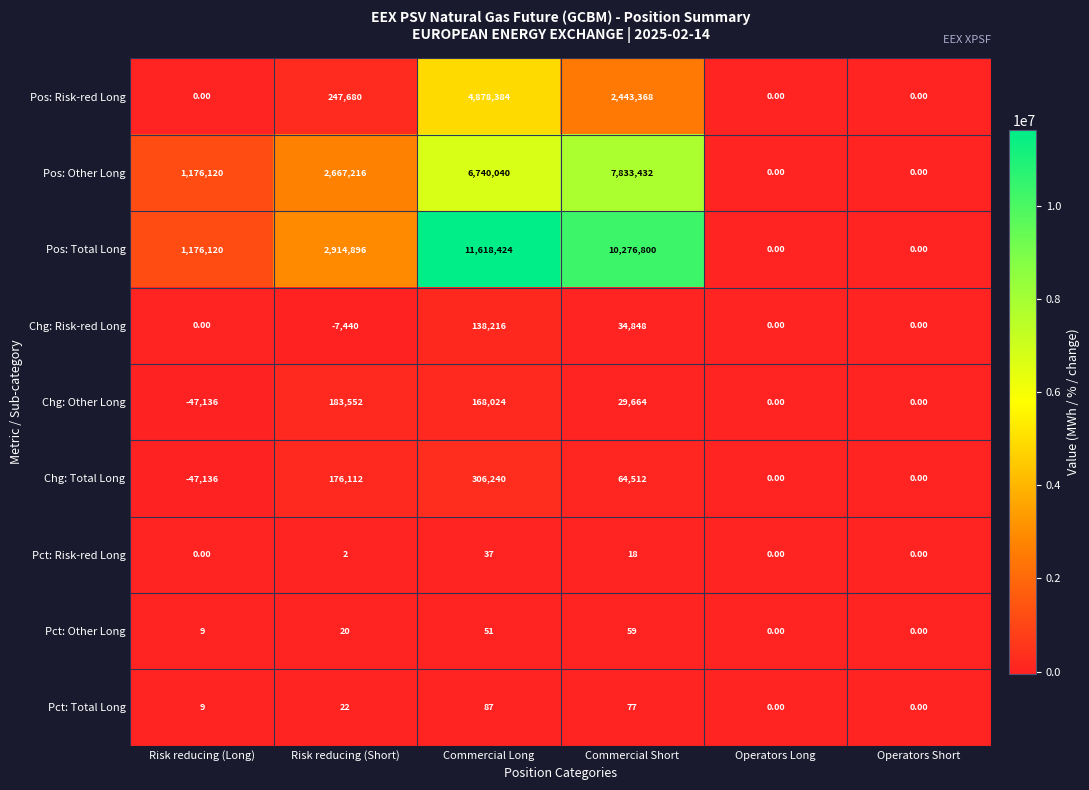

What is the difference between the maximum and minimum values in the Pct: Risk-red Long series?

37